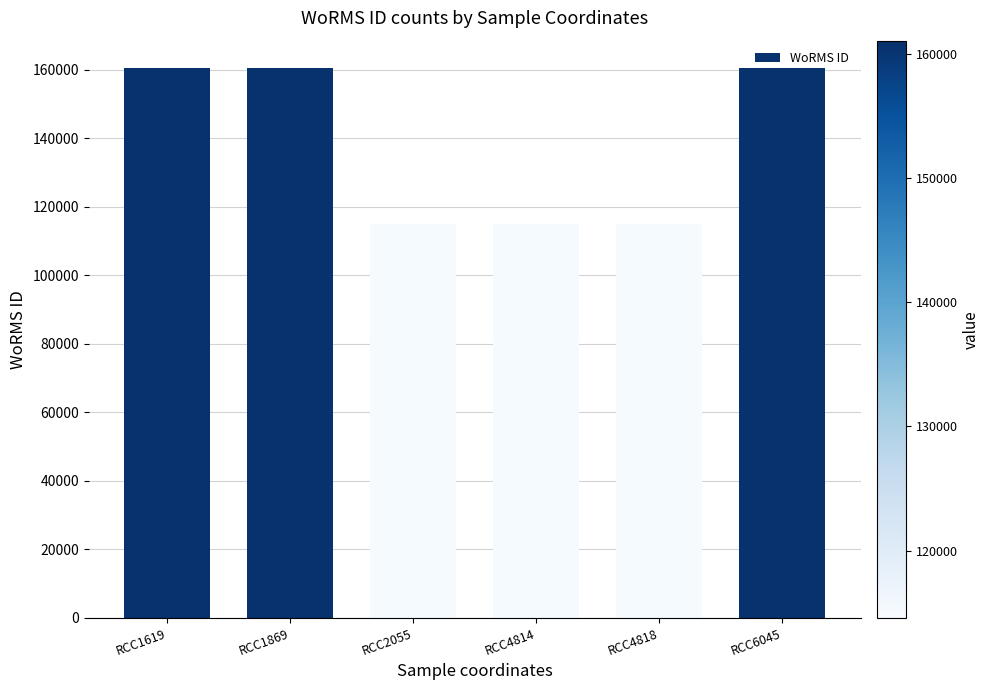

What is the value of the 5th bar from the left?

115088